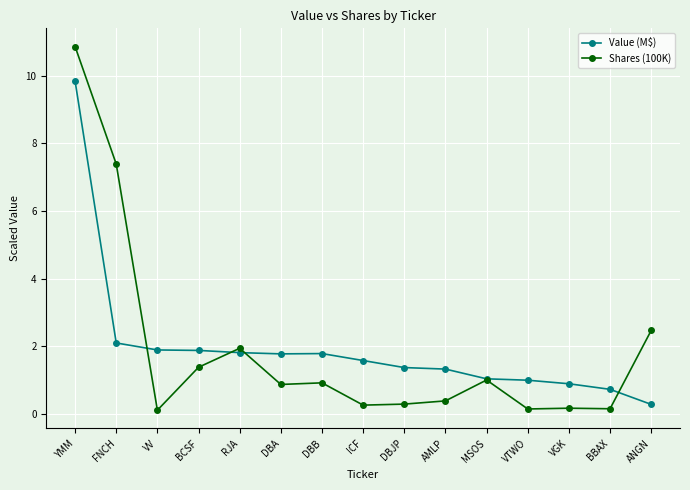

What is the minimum value shown in the chart?

0.1